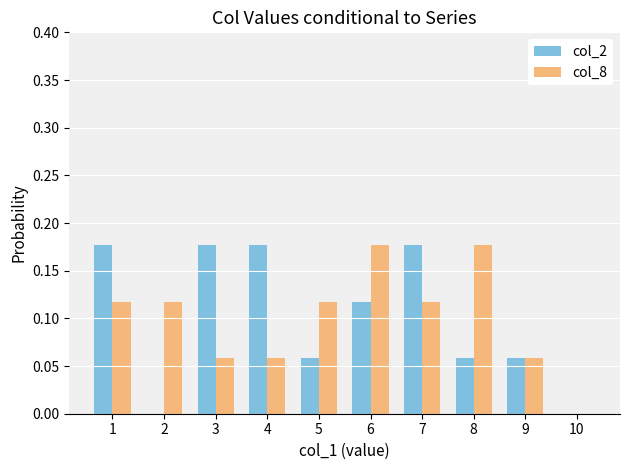

True or false: col_2 has a value of 0.1 at 7.

False